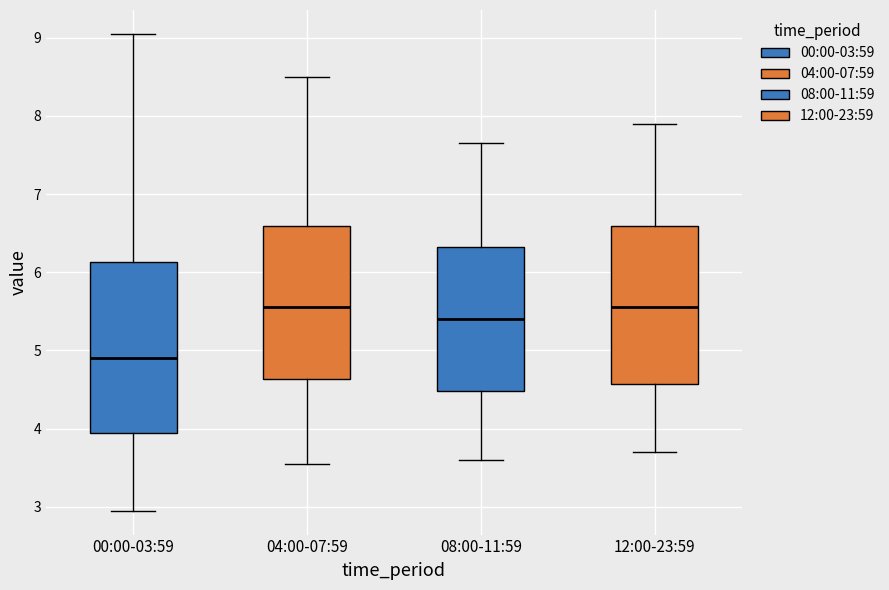

Which box is the tallest, from its lower edge to its upper edge?

00:00-03:59